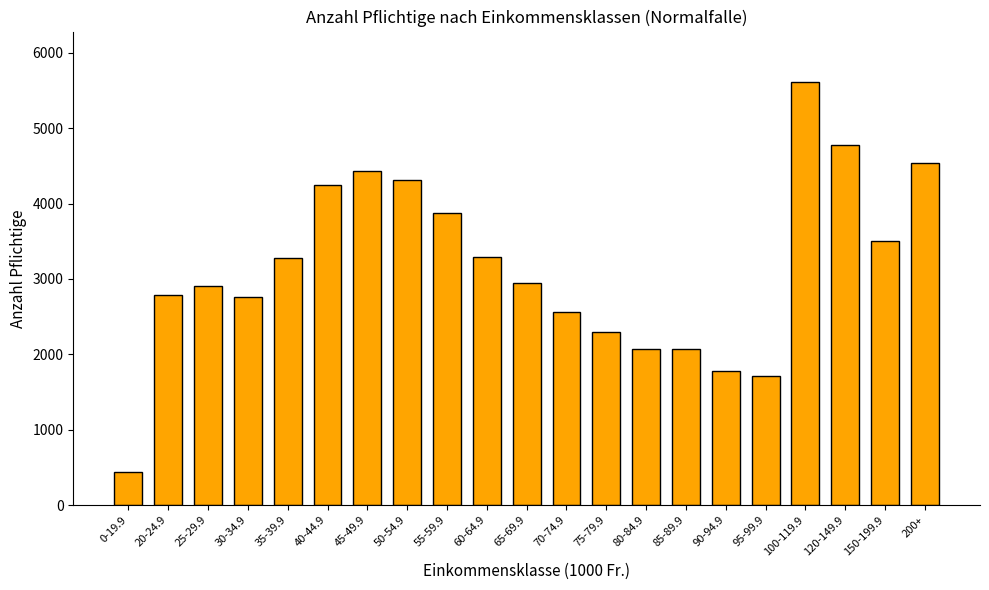

What is the change in value from 85-89.9 to 100-119.9?

+3538